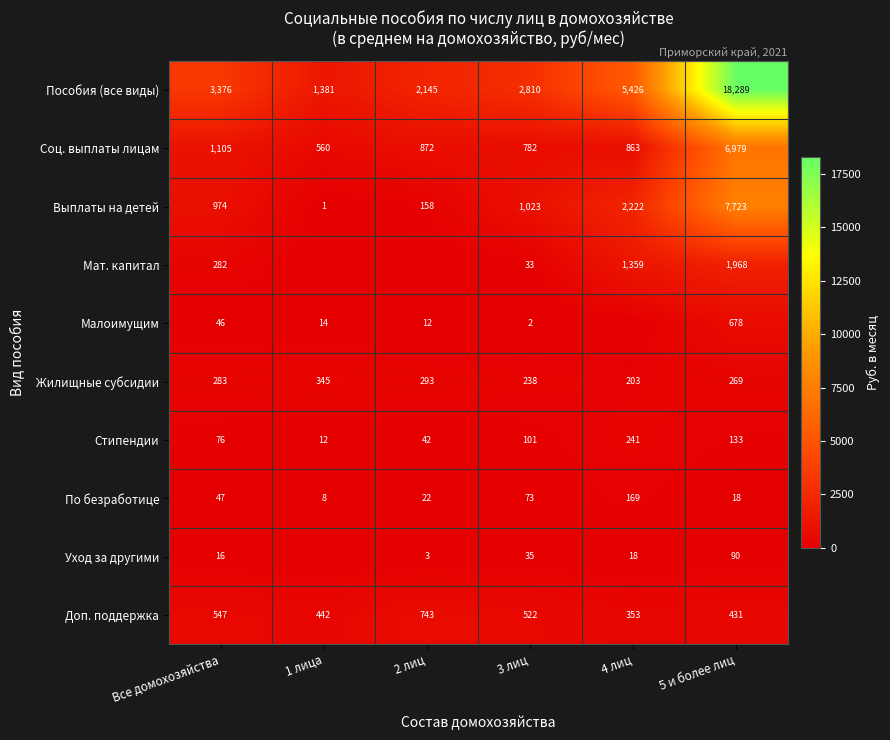

Which series changed the most between 3 лиц and 5 и более лиц?

Пособия (все виды)